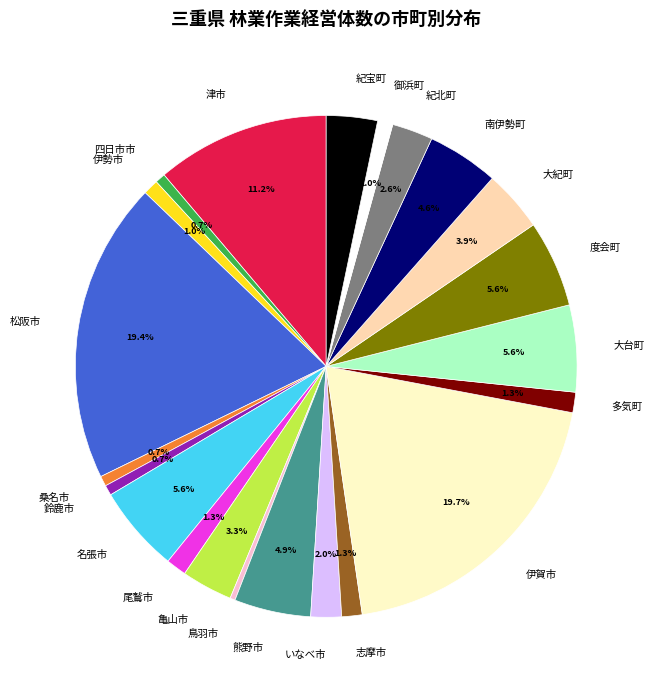

Is there any slice that represents more than half of the pie?

No